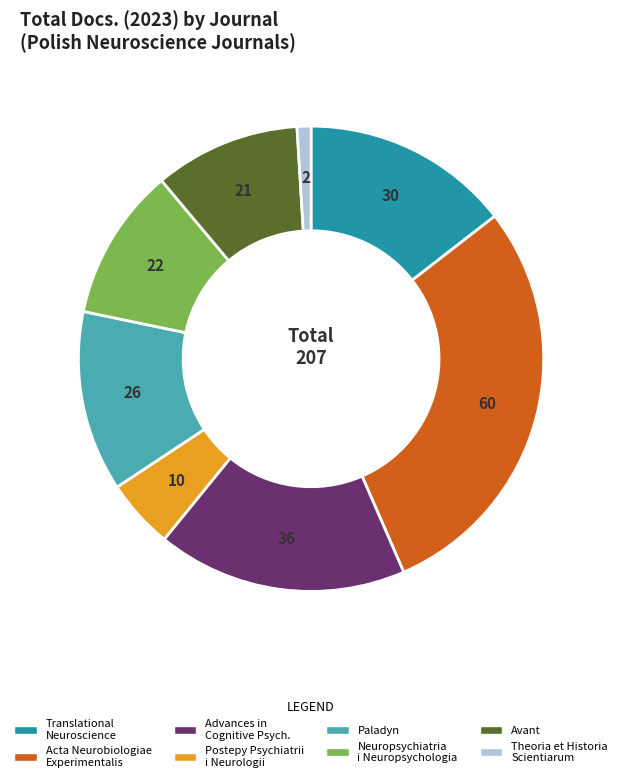

Is there any slice that represents more than half of the pie?

No